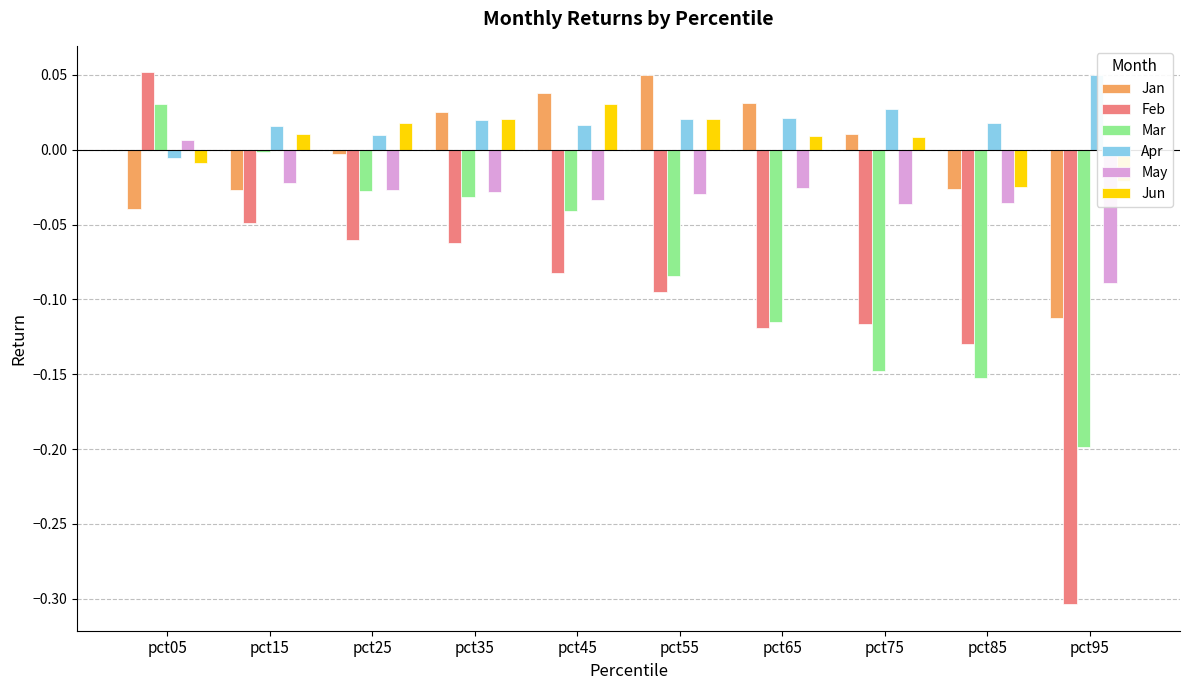

At how many categories does at least one series exceed 0?

10